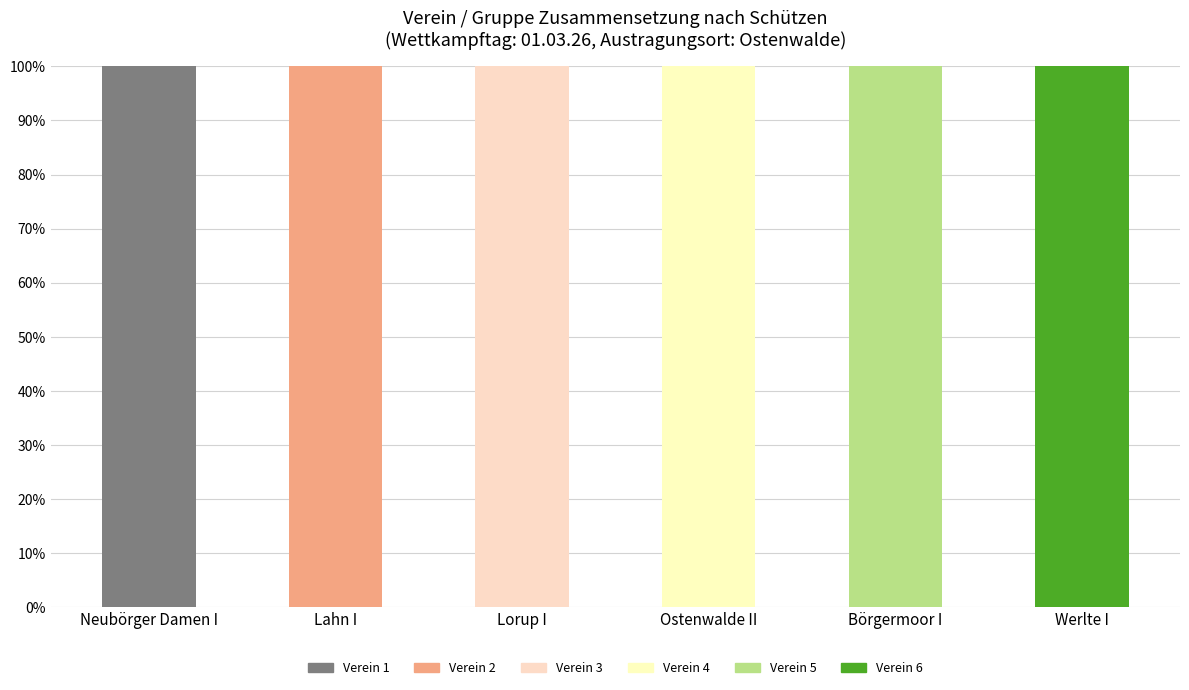

Are the bars grouped side by side (vs. stacked)?

No